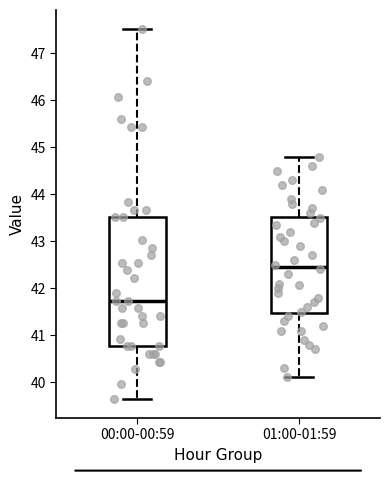

Comparing the boxes themselves (not the whiskers), which one is the tallest?

00:00-00:59